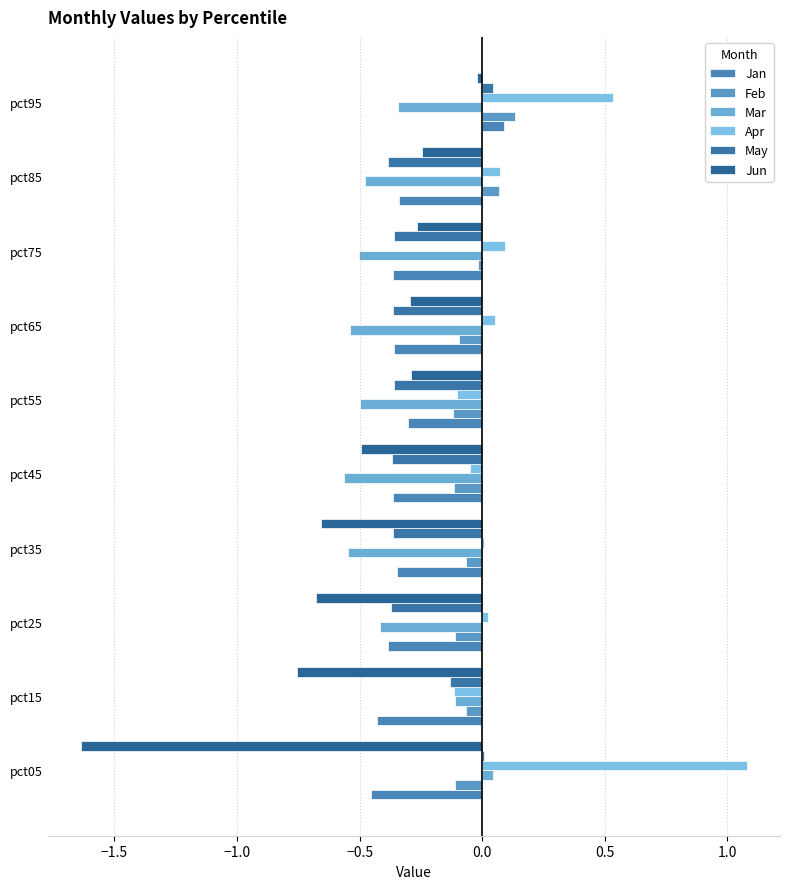

Where is Feb nearest to the value 0?

pct75